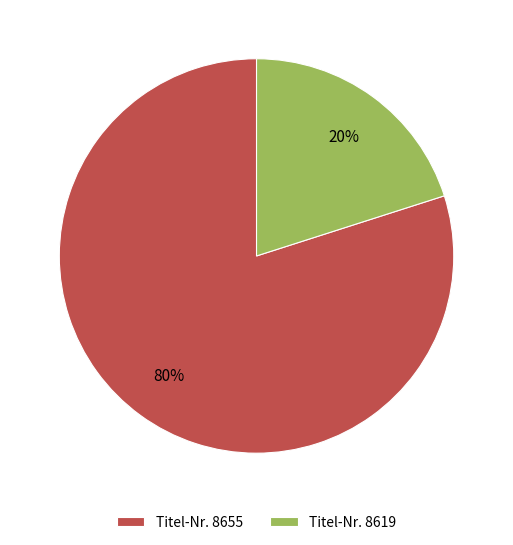

To the nearest percent, what portion does Titel-Nr. 8619 represent?

20%